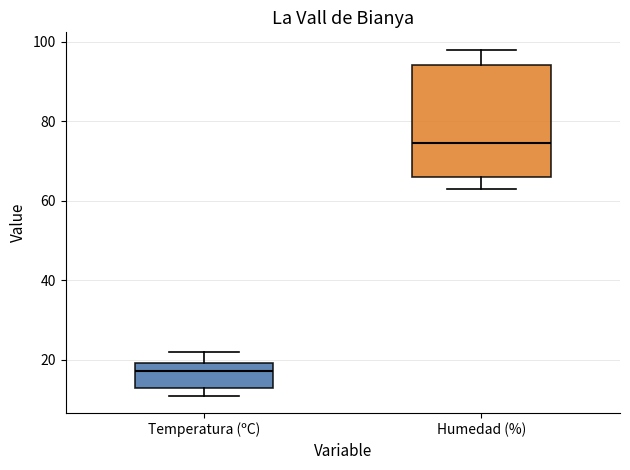

Reading left to right, read every box against the y-axis: the position of its median line, the range the box covers, and the ends of its whiskers. The values are not printed on the chart, so give them approximately, as read against the axis.

Temperatura (ºC): median 18, box 12 to 20, whiskers 12 (just below the box's lower edge) to 22
Humedad (%): median 74, box 66 to 94, whiskers 64 to 98